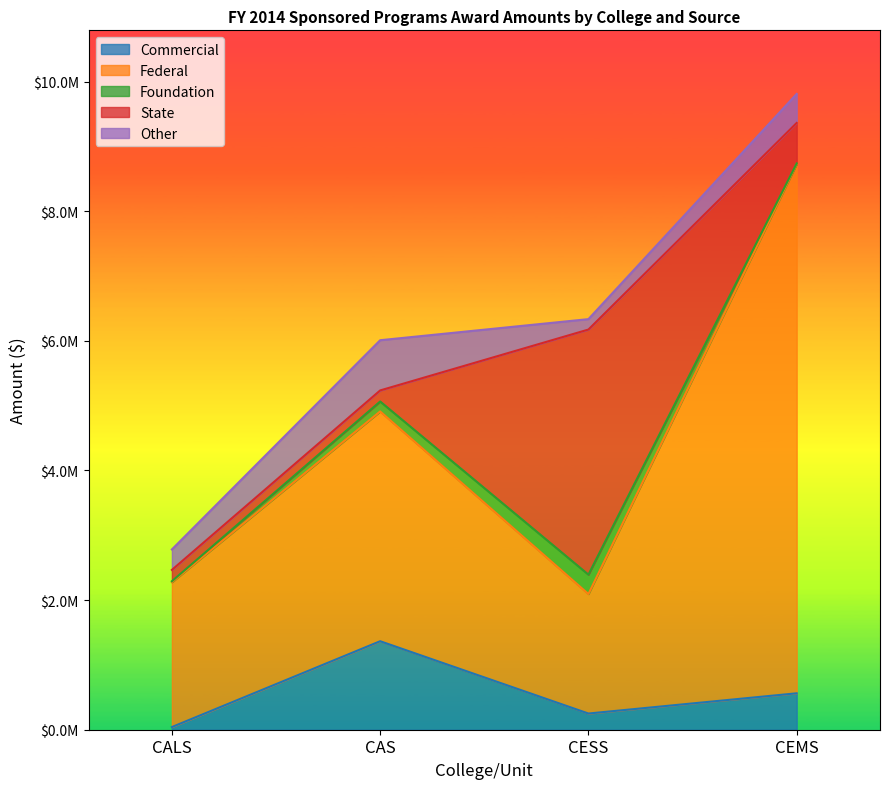

Which series has the widest spread of values?

Federal Amount